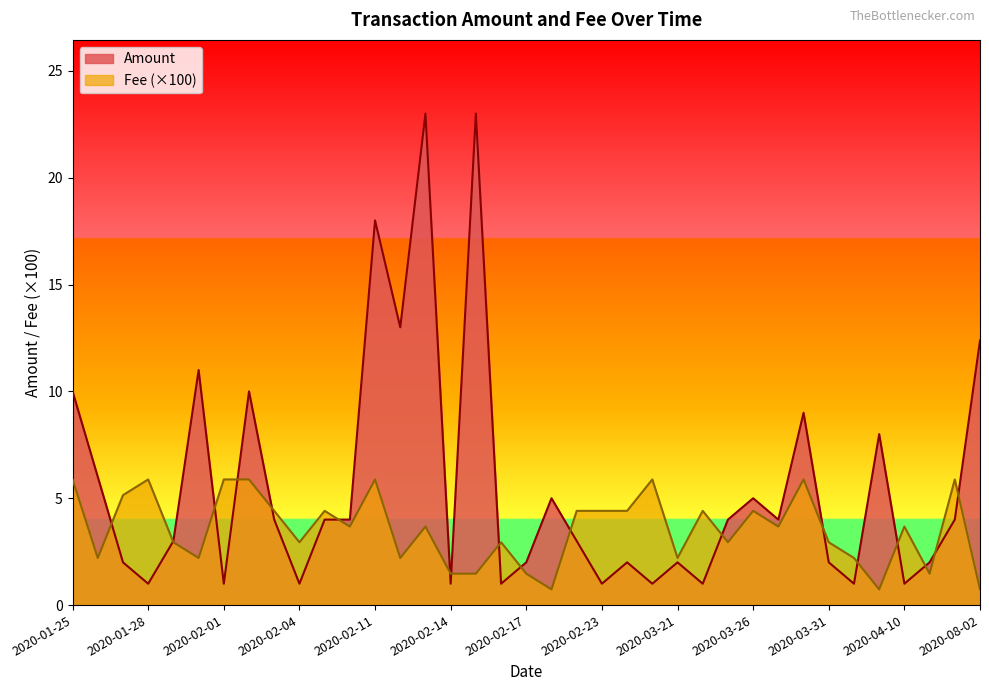

How many intersections are there between Amount and Fee?

18